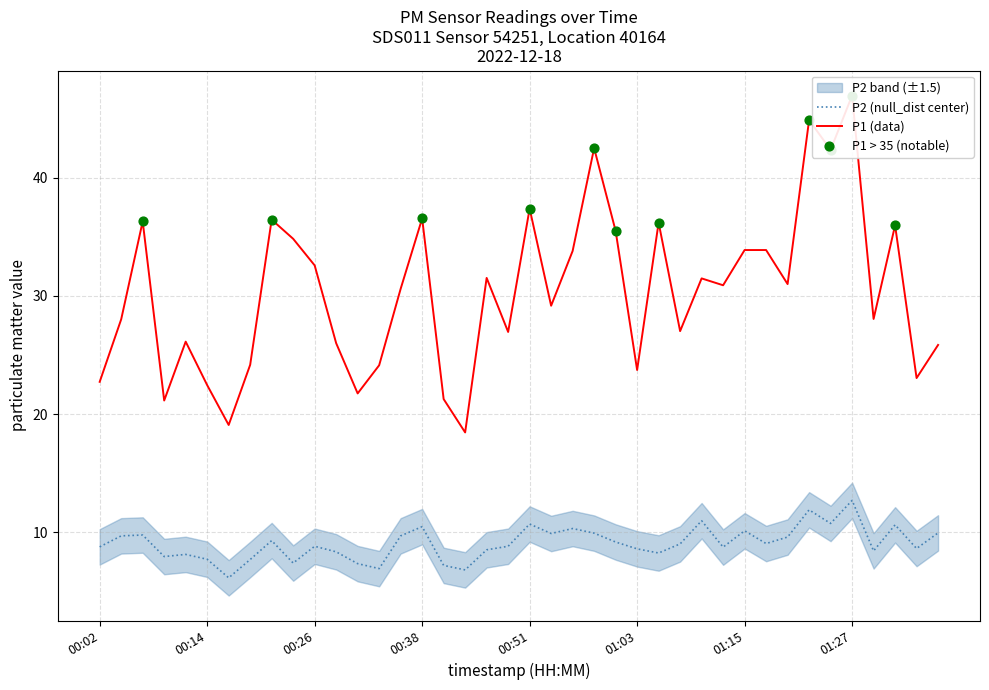

Is the value of P2 at P2 greater than the value of P1 at 30?

No